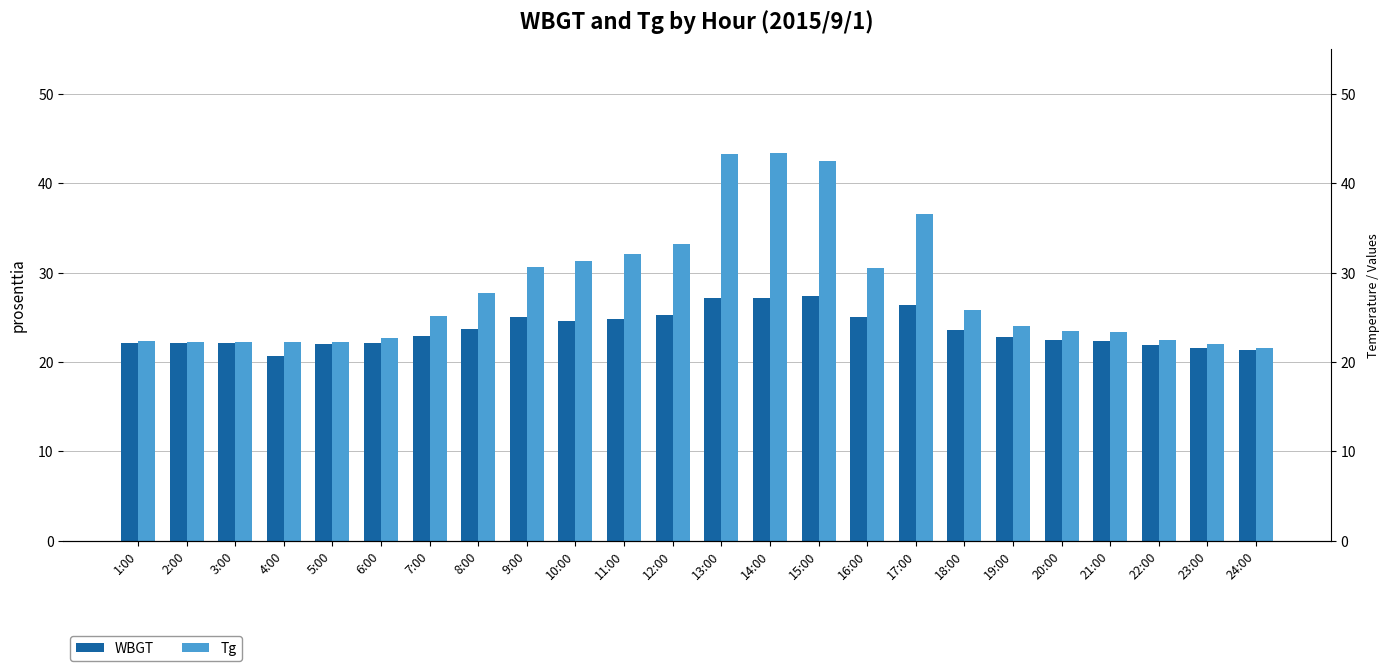

List the series in order of their peak value, lowest first.

WBGT, Tg